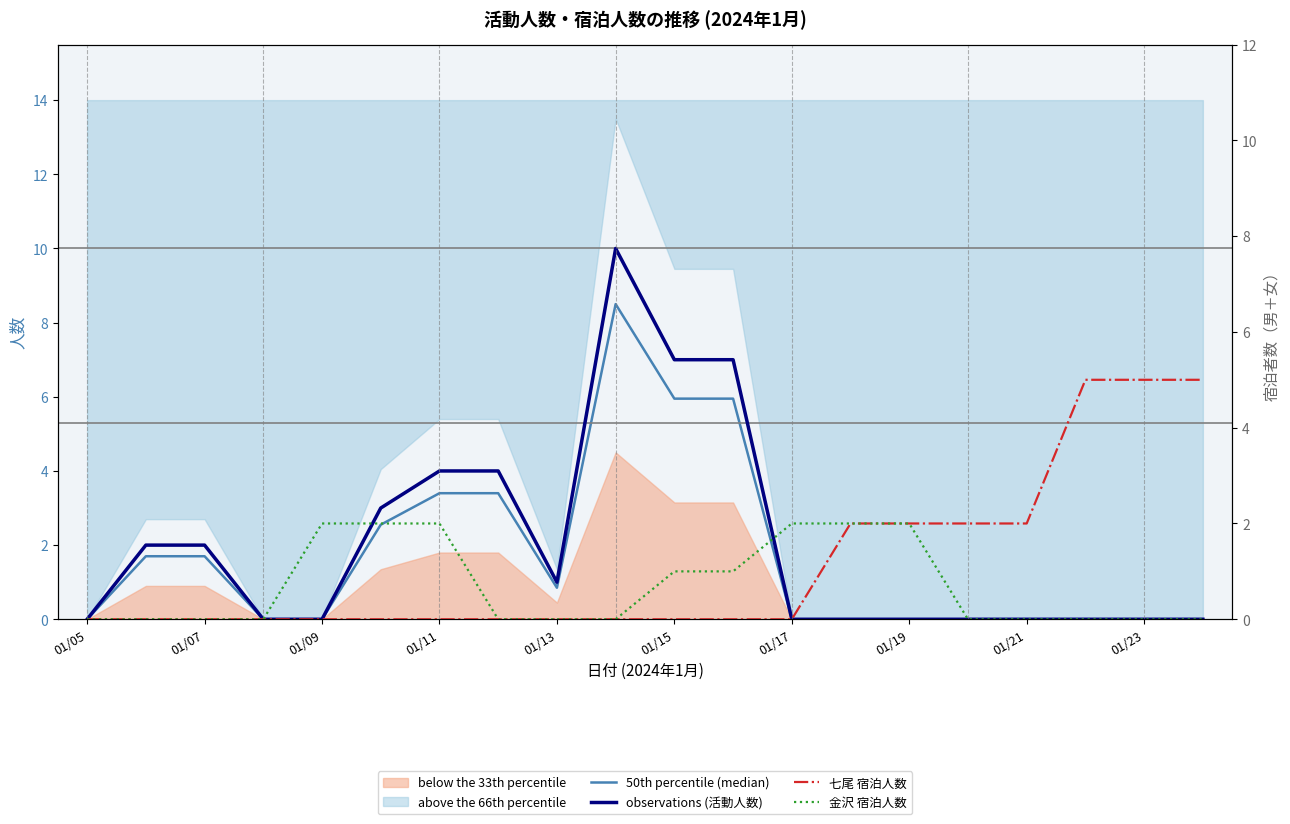

Does the chart display data point markers on the line(s)?

No